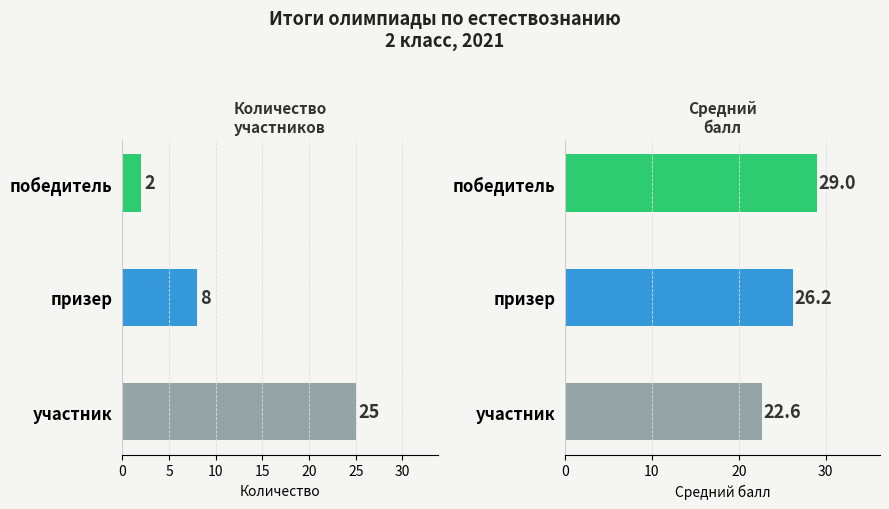

Rank the series by their maximum value, from lowest to highest.

Количество участников, Средний балл